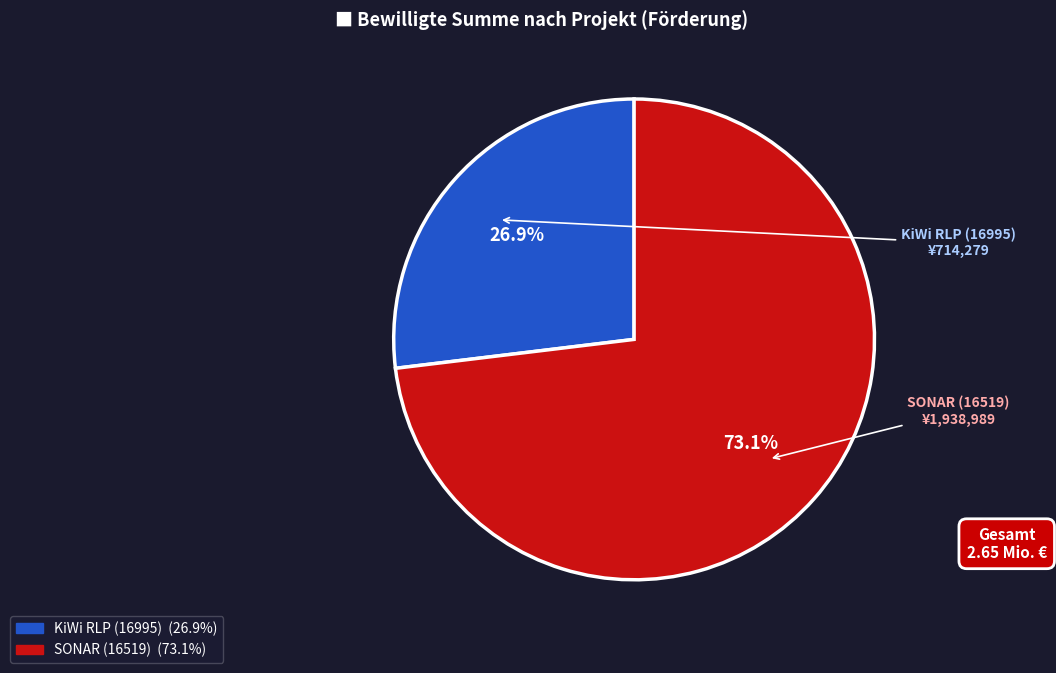

To the nearest percent, what percentage of the pie is KiWi RLP (16995)?

27%